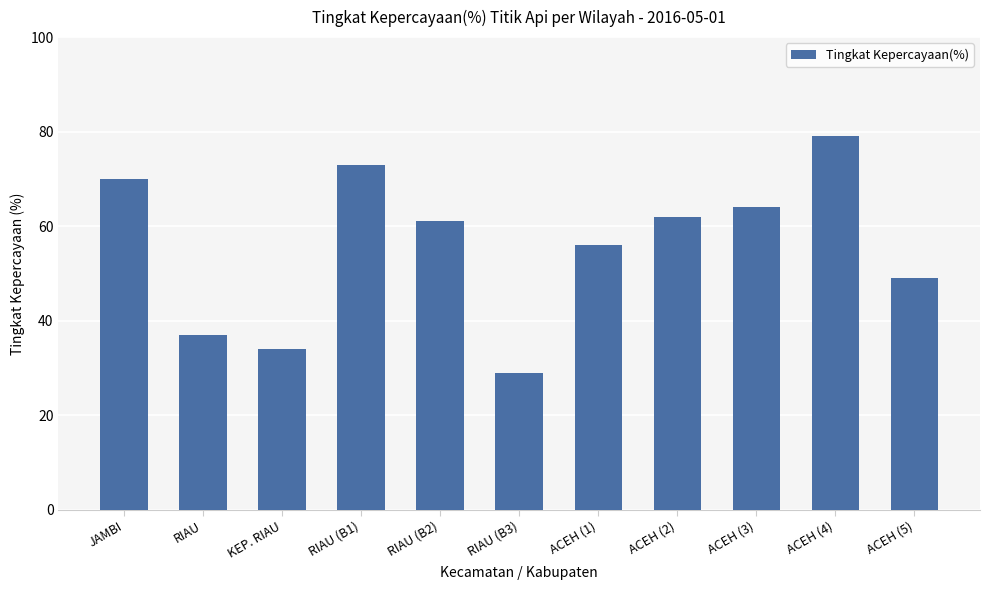

Where does the data first go above 61?

JAMBI